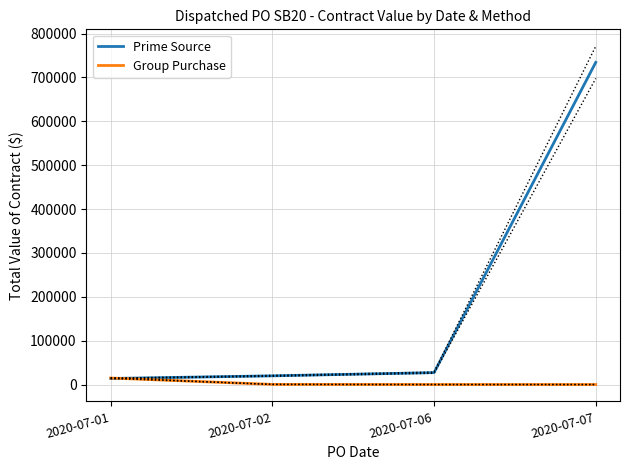

What is the total value across all series at 2020-07-01?

28606.5